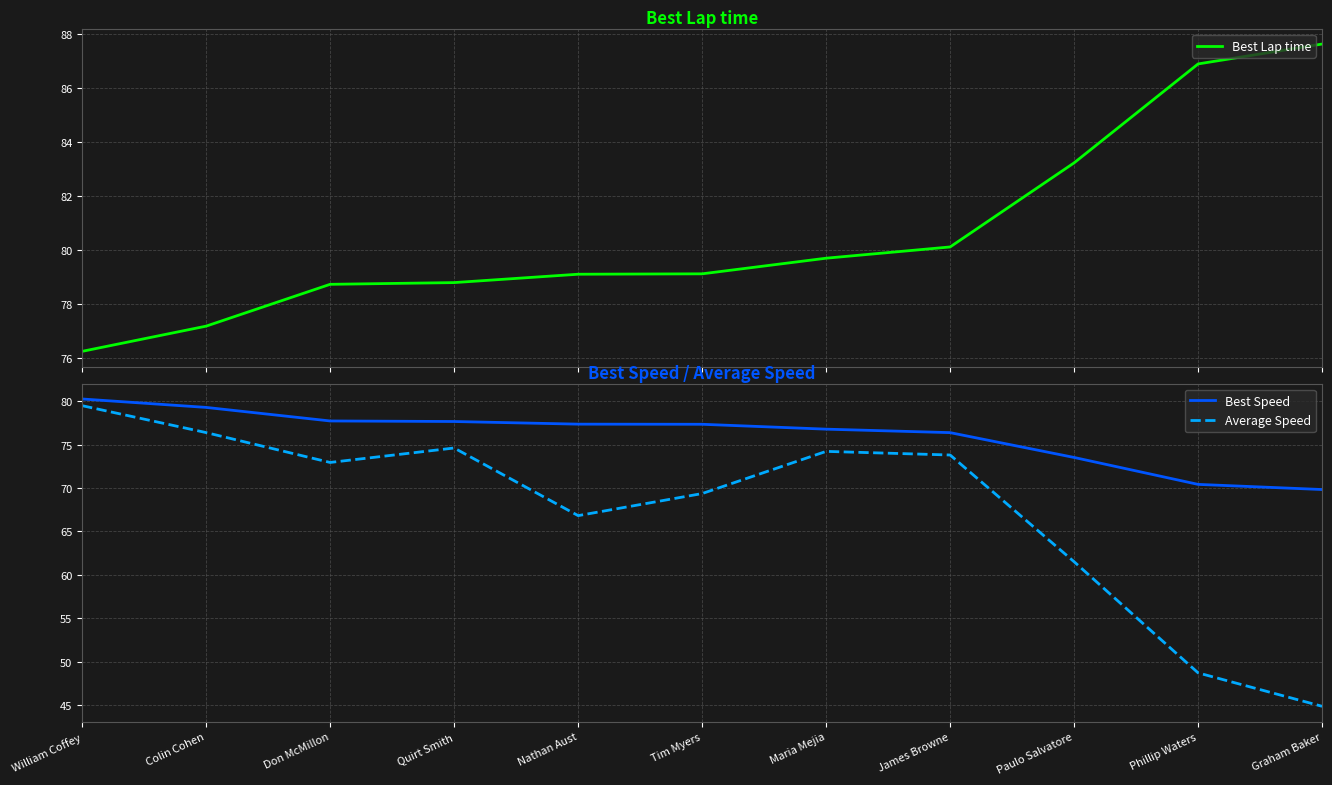

What is the value of the Average Speed point at the 11th from the left?

44.9